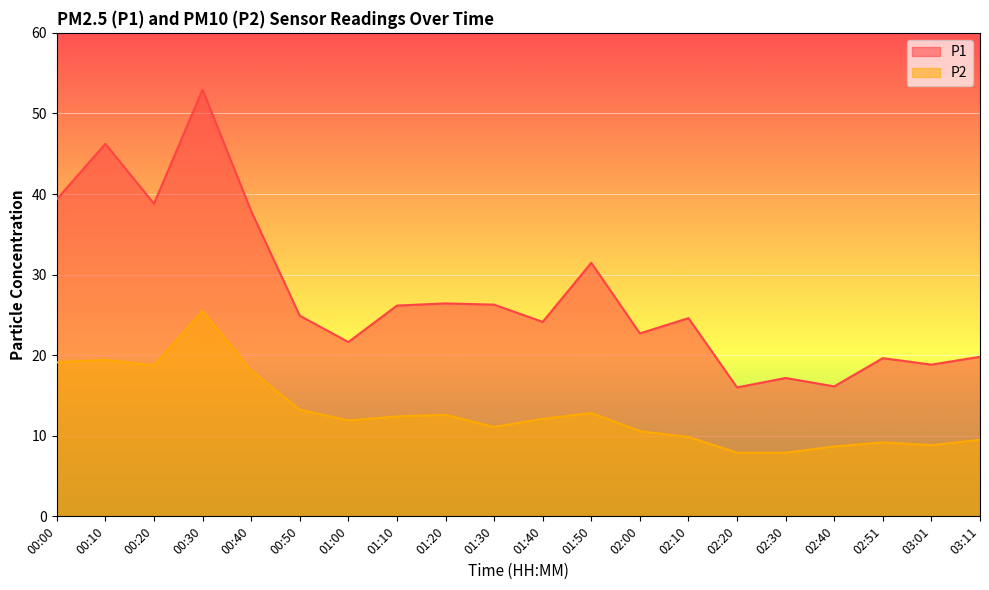

How many lines are shown in the chart?

2